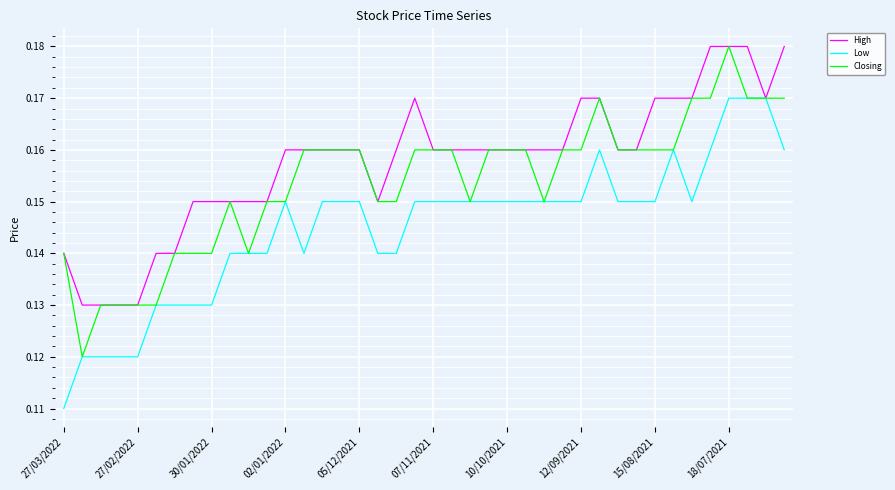

List the series in order of their overall mean, highest first.

High, Closing, Low